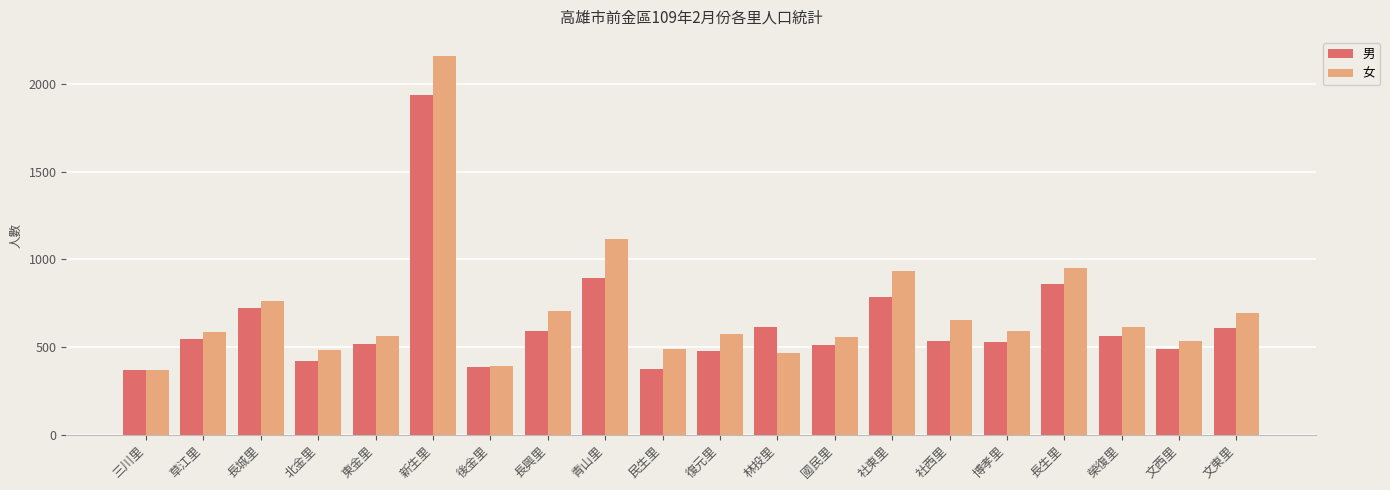

What position from the left is 長生里?

17